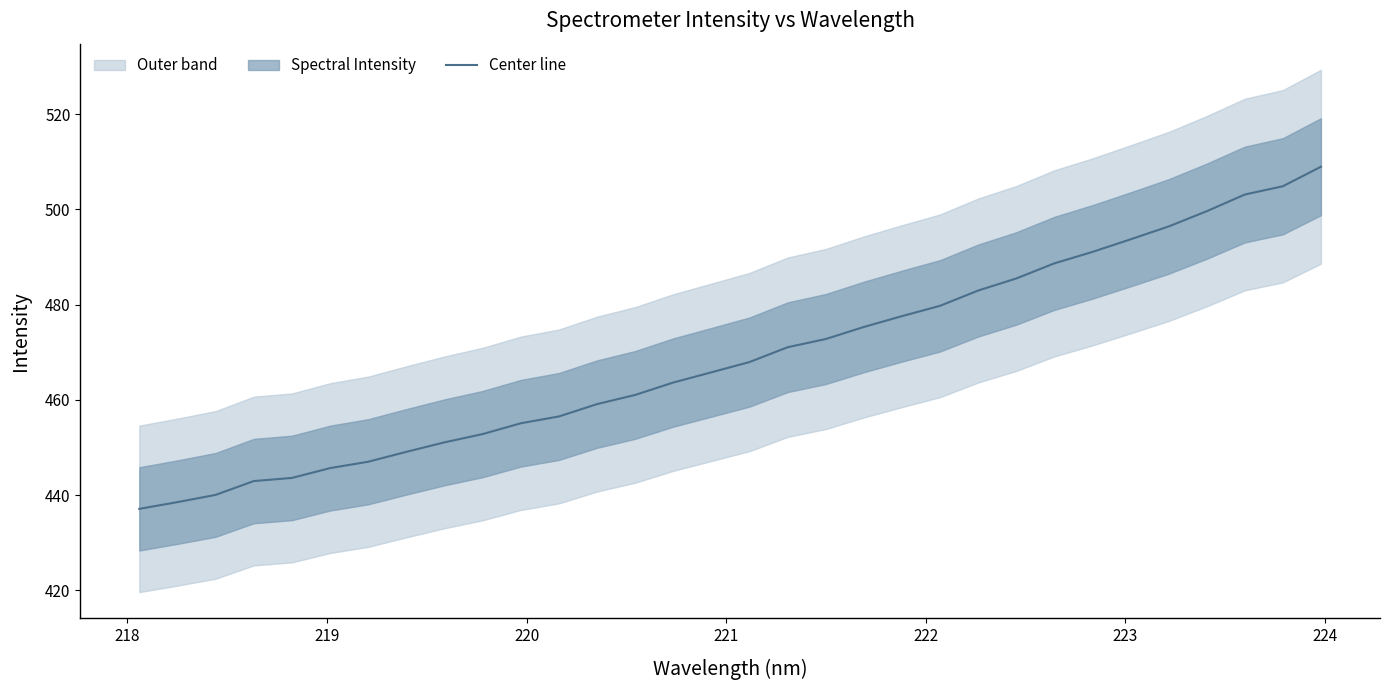

What is the value of the 3rd point from the left?

440.0